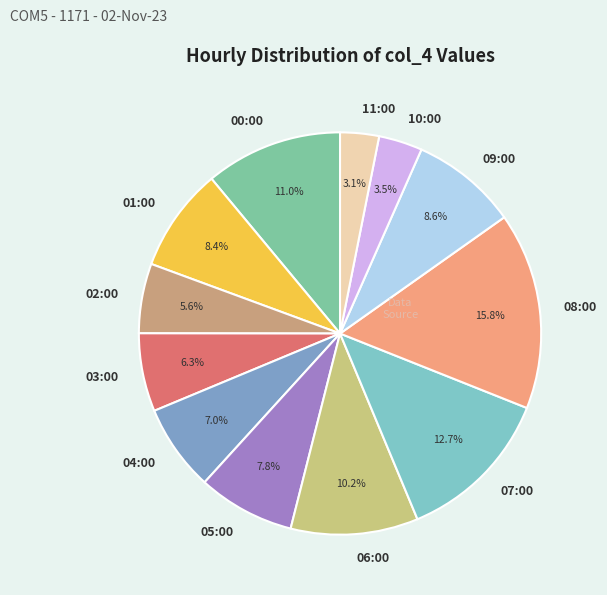

How much of the chart is everything except 10:00?

96.5%